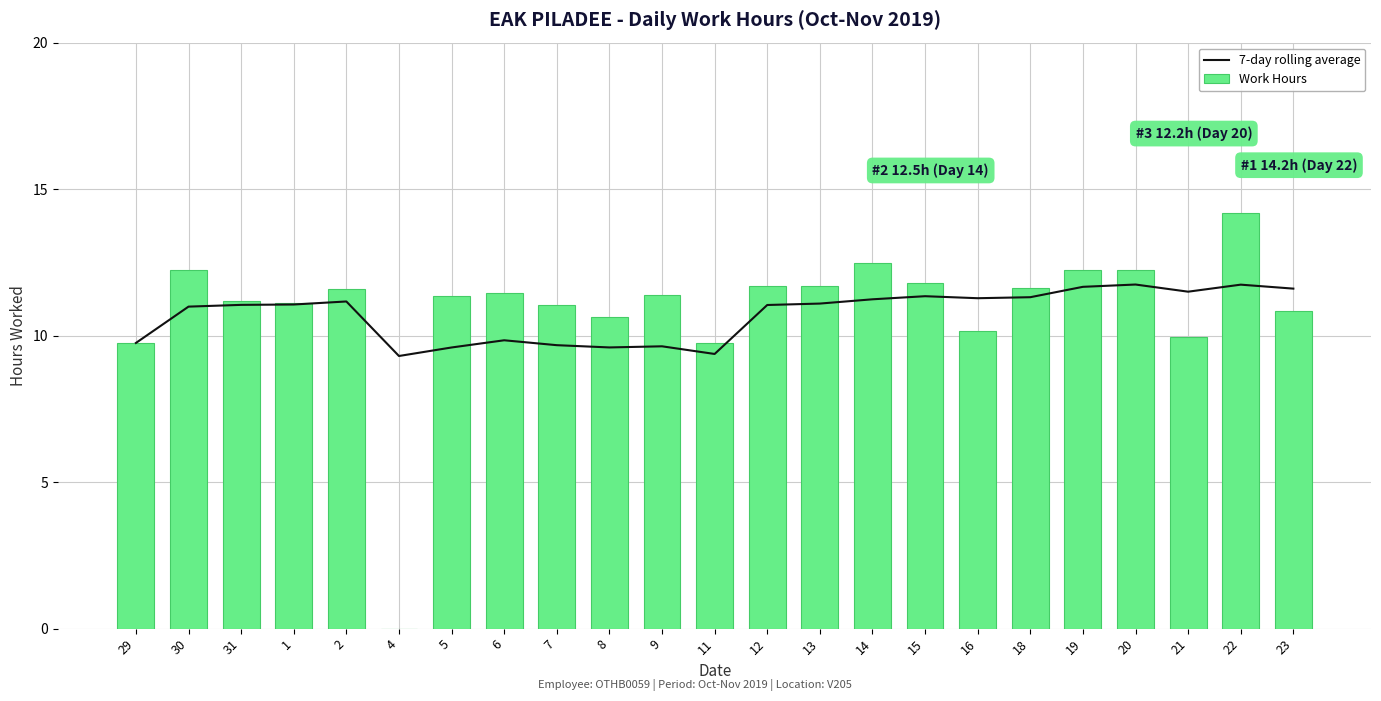

What is the difference between the maximum and minimum values in the Work Hours series?

14.2